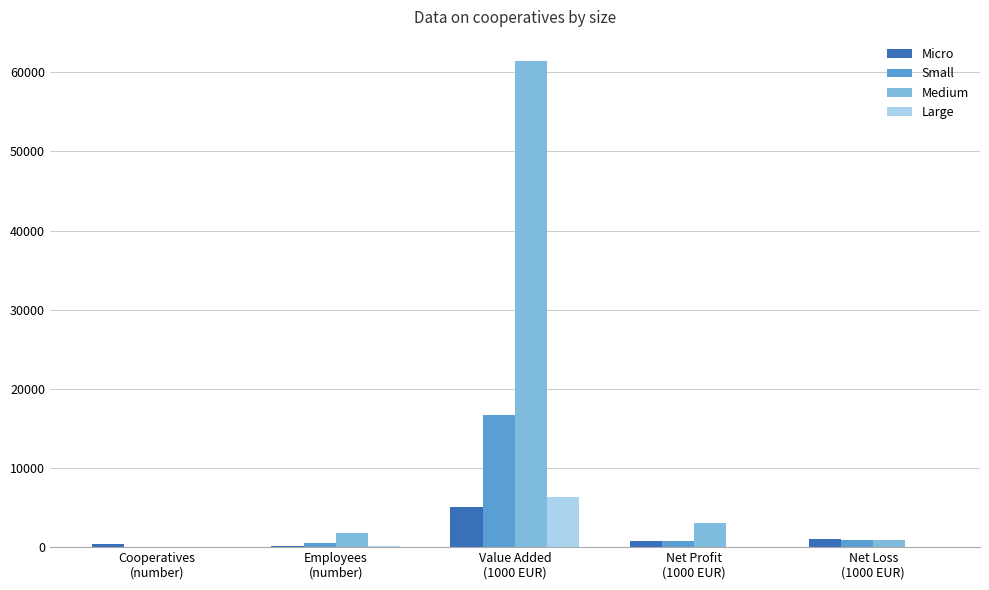

What is the greatest value displayed?

61392.1